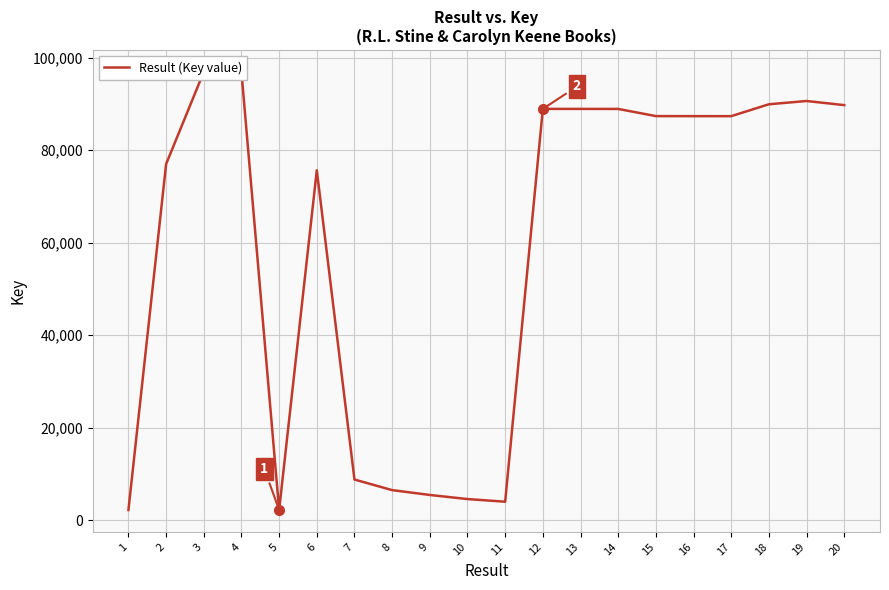

Is this an area chart (filled region under the line)?

No